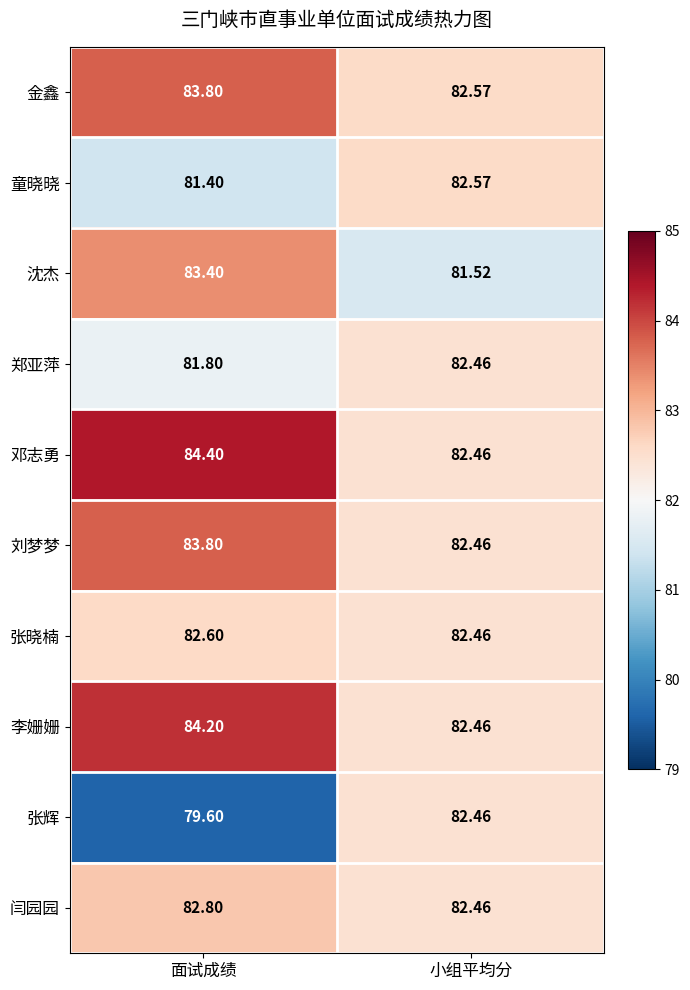

Between 面试成绩 and 小组平均分, which series saw the biggest shift?

张辉